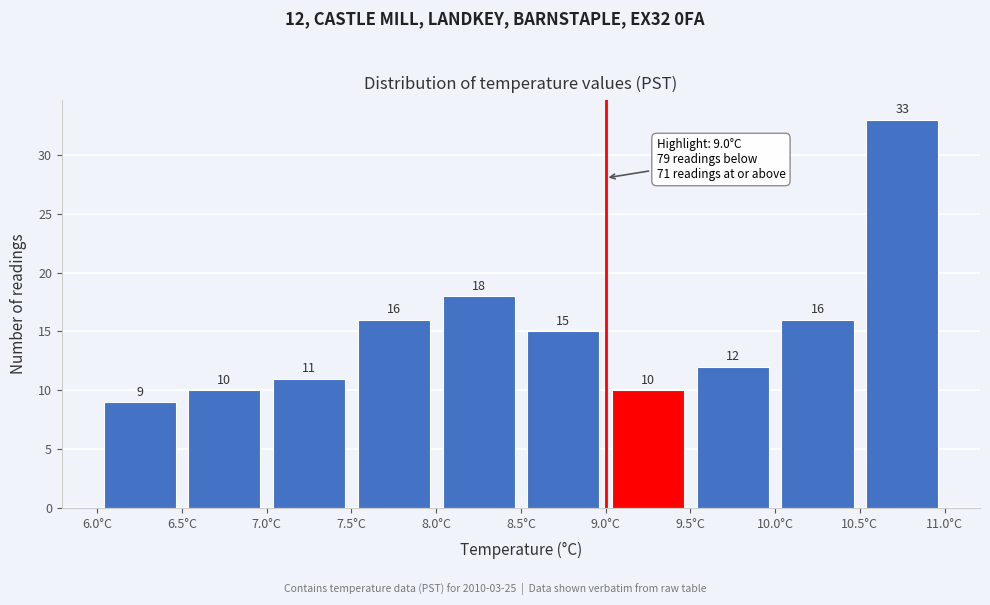

Which range on the x-axis has the tallest bar?

10.5 to 11.0